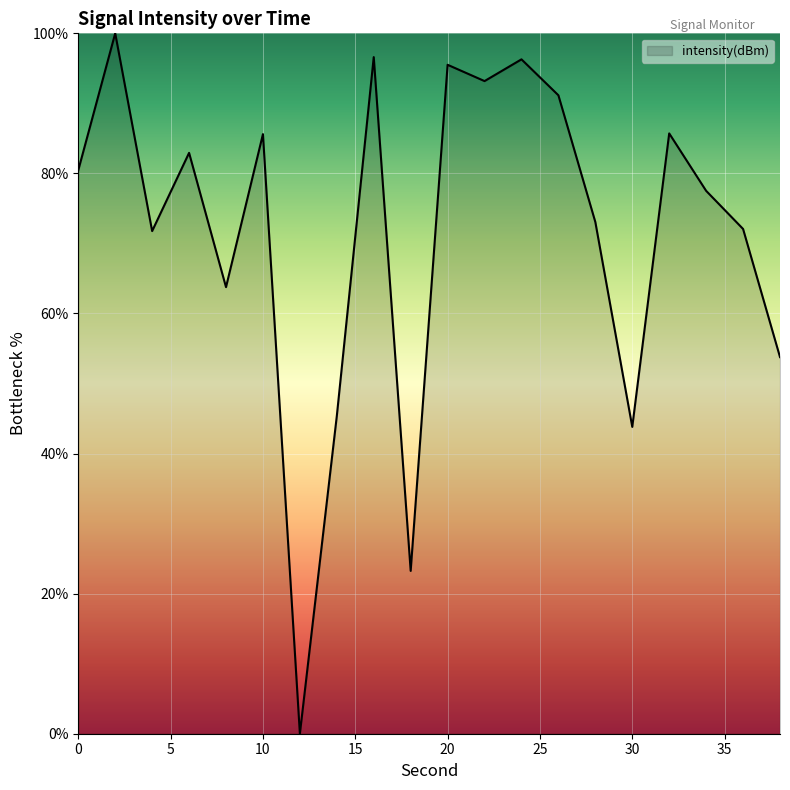

What is the difference between the maximum and minimum values?

100.0